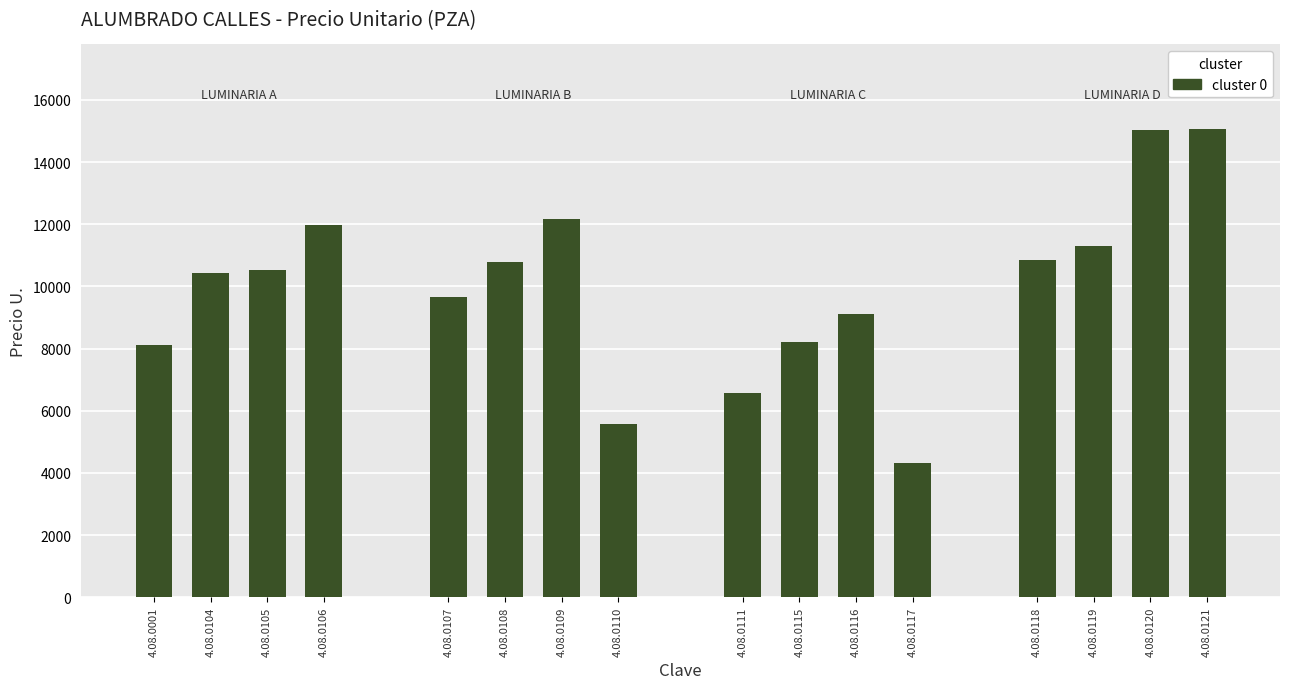

What value does the data have at 4.08.0107?

9673.1